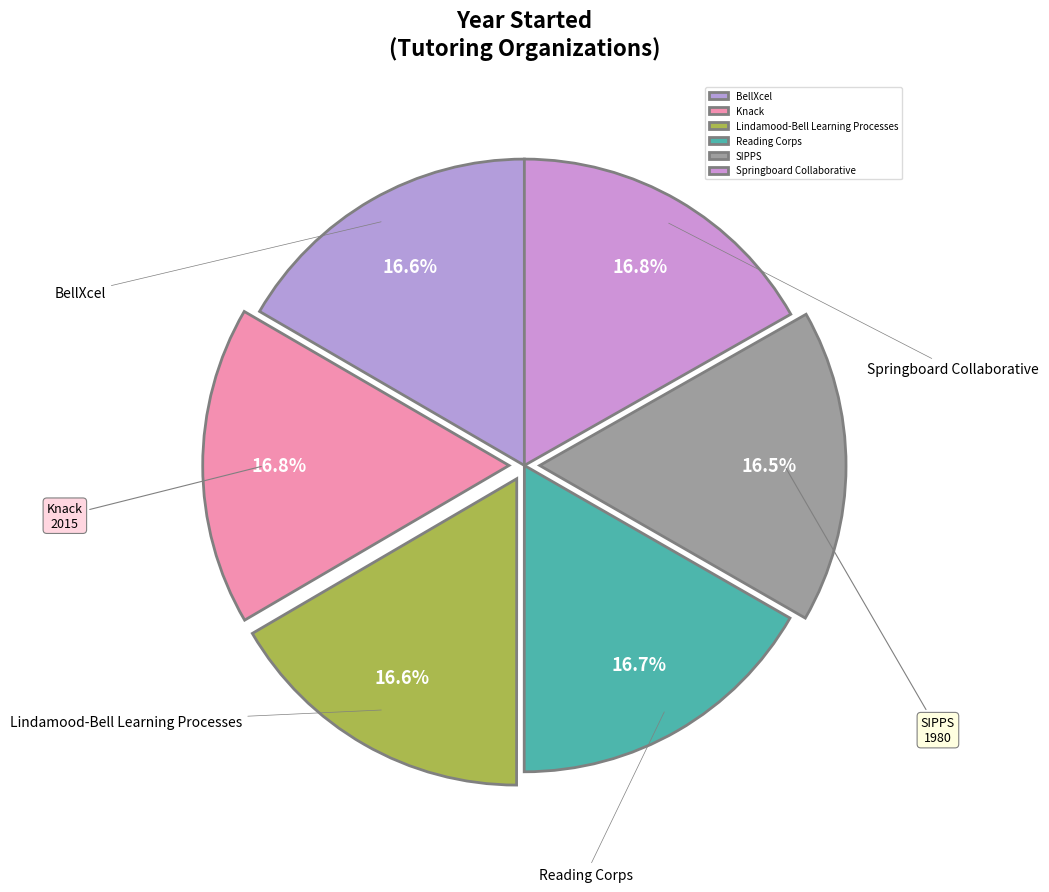

Combined, what portion of the pie is BellXcel and Knack?

33.4%